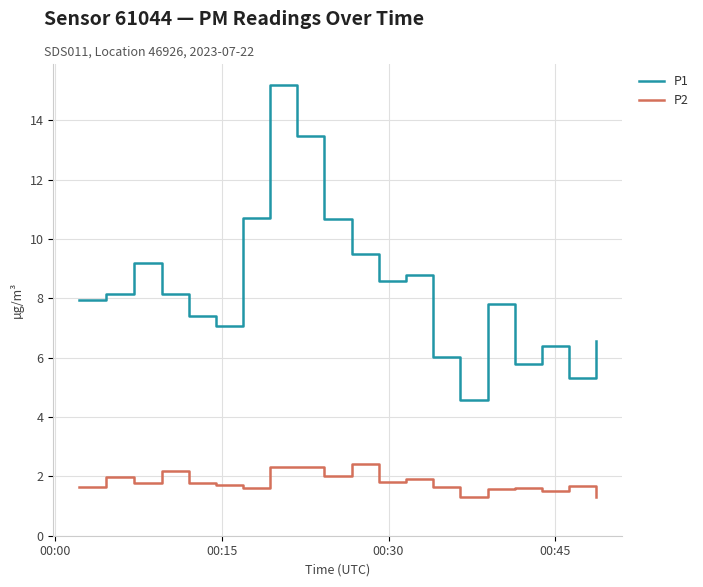

What is the highest value of the P2 series?

2.4